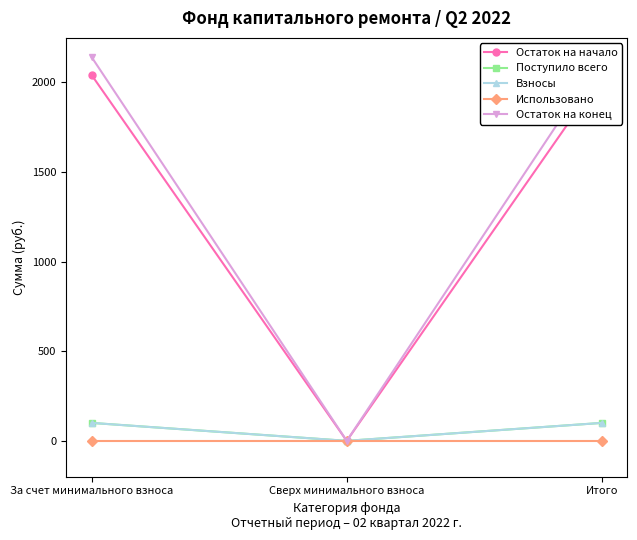

What is the maximum value shown in the chart?

2140.0